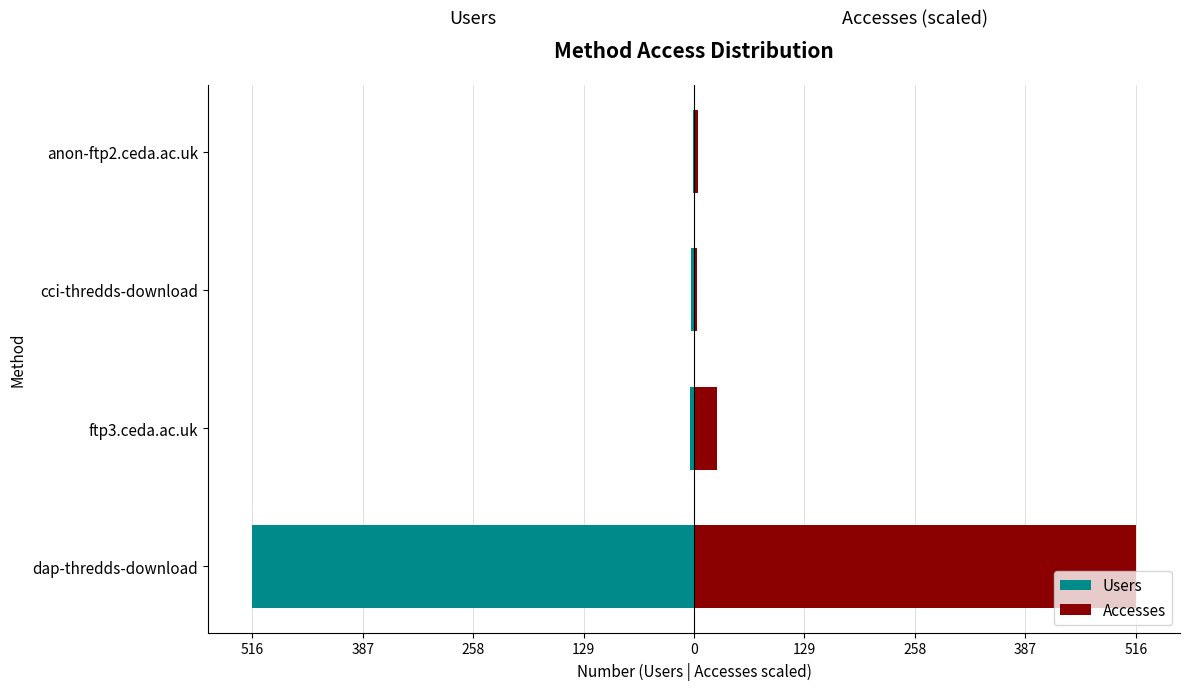

What is the sum of the Accesses values at cci-thredds-download and ftp3.ceda.ac.uk?

30.3